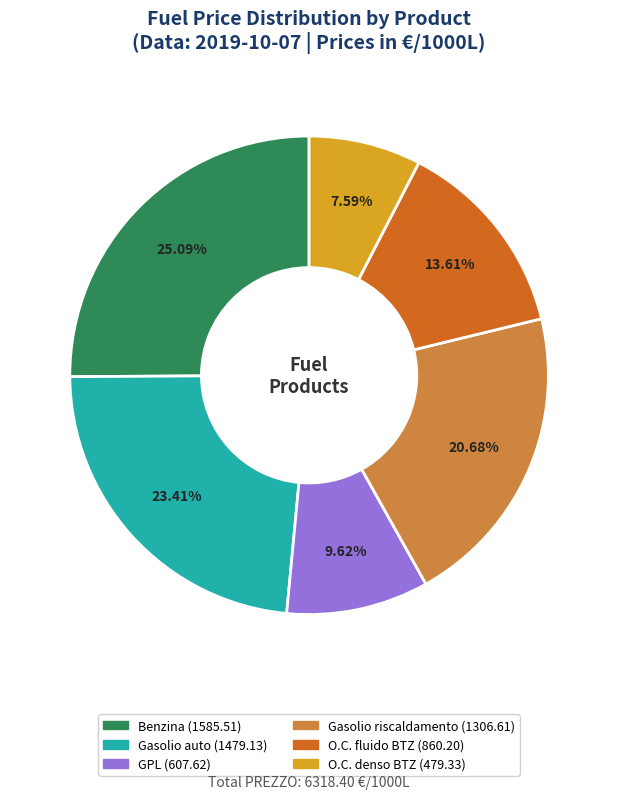

Which category has the biggest portion of the pie?

Benzina